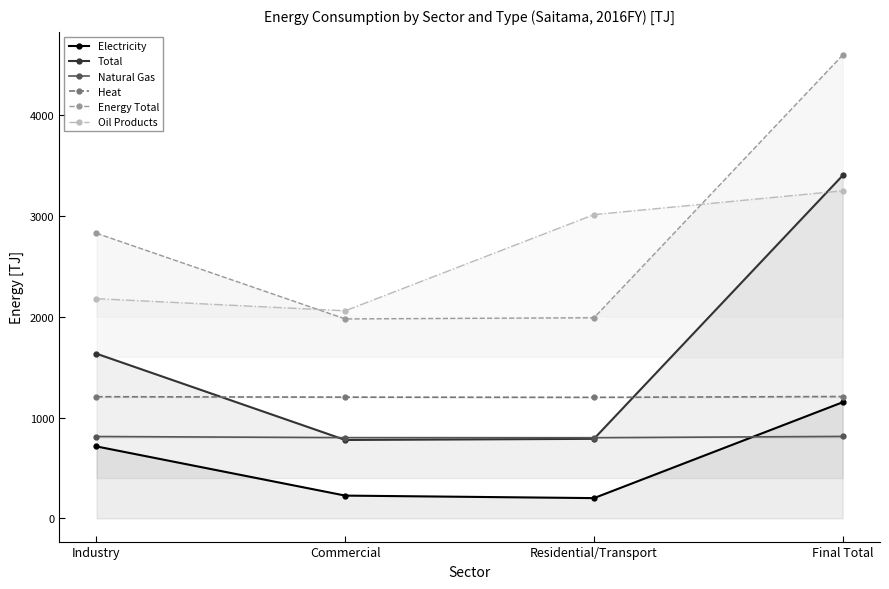

What is the average value of the Natural Gas series?

806.4